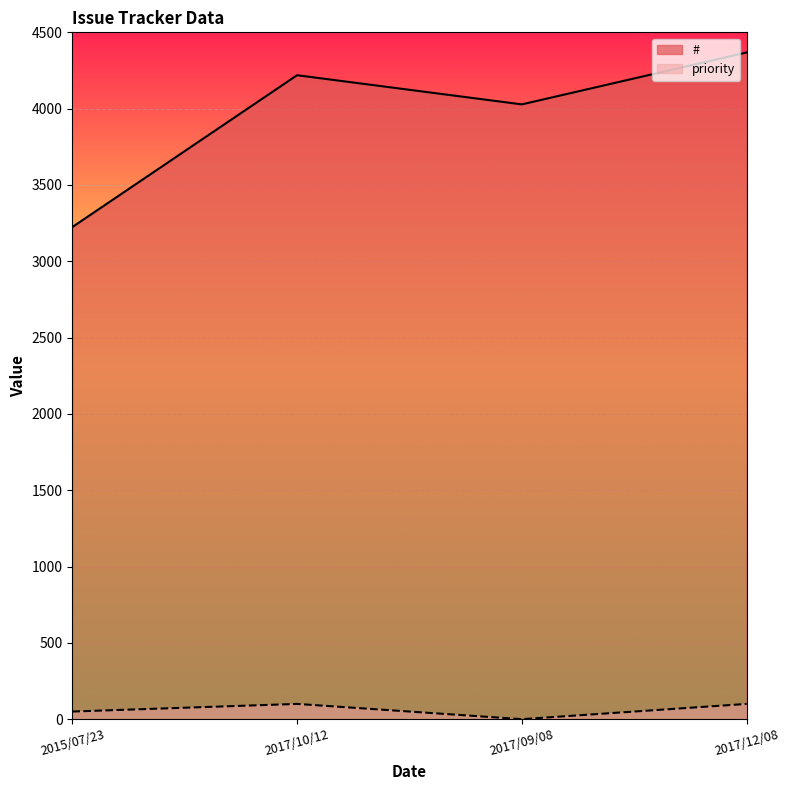

How many lines are shown in the chart?

2